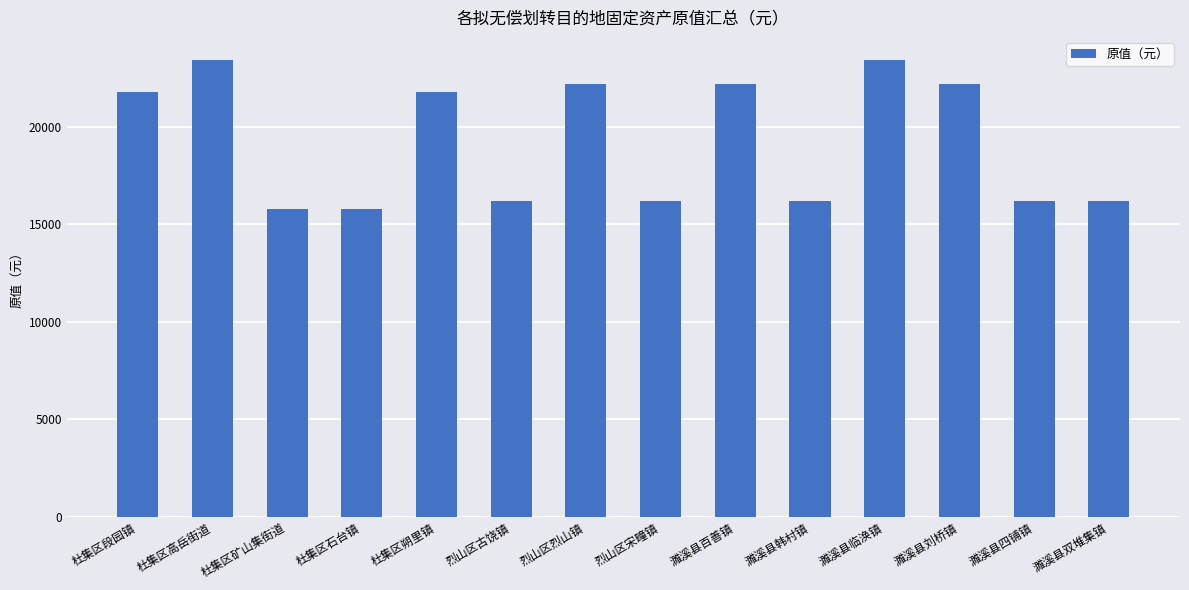

How many bars are there in total?

14